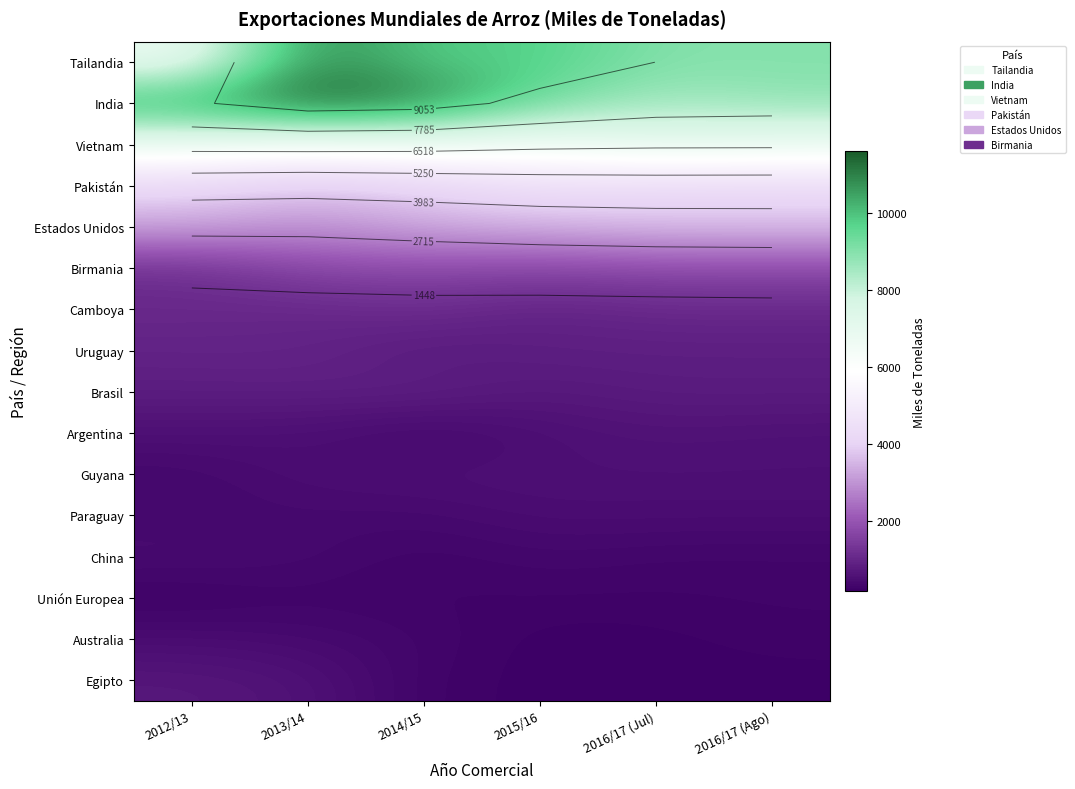

True or false: Unión Europea has a value of 432 at 2013/14.

False